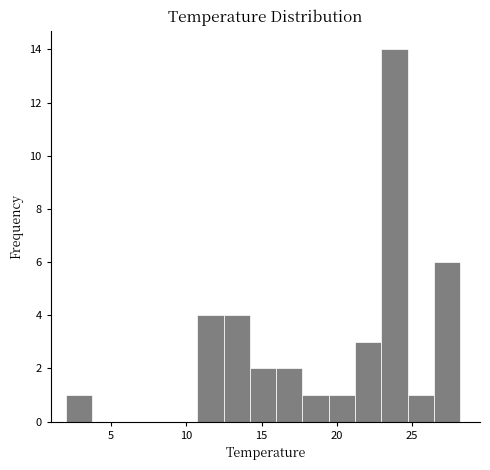

Read against the x-axis, roughly where is the centre of the tallest bar?

24.0